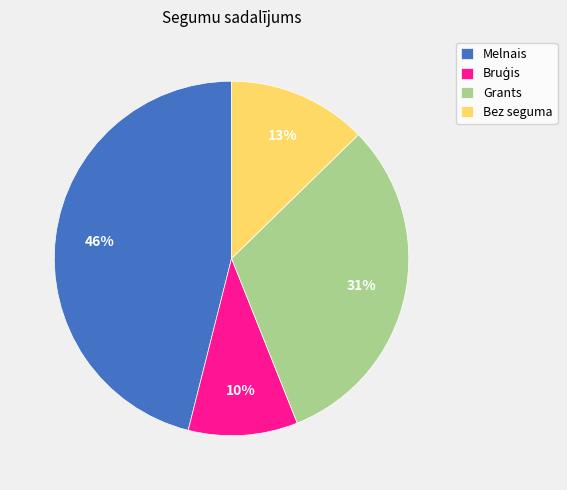

To the nearest percent, what is the average slice percentage?

25%